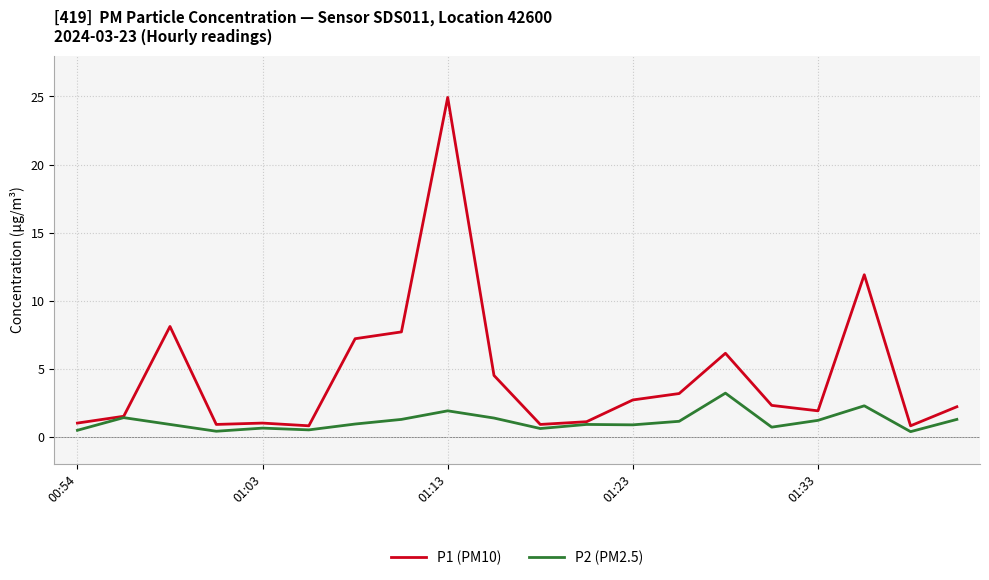

What is the difference between the maximum and minimum values in the P2 (PM2.5) series?

2.8